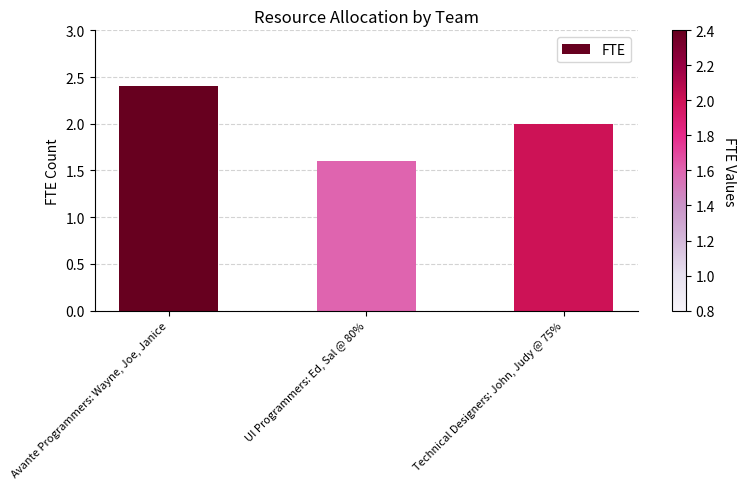

What position from the left is Technical Designers: John, Judy @ 75%?

3